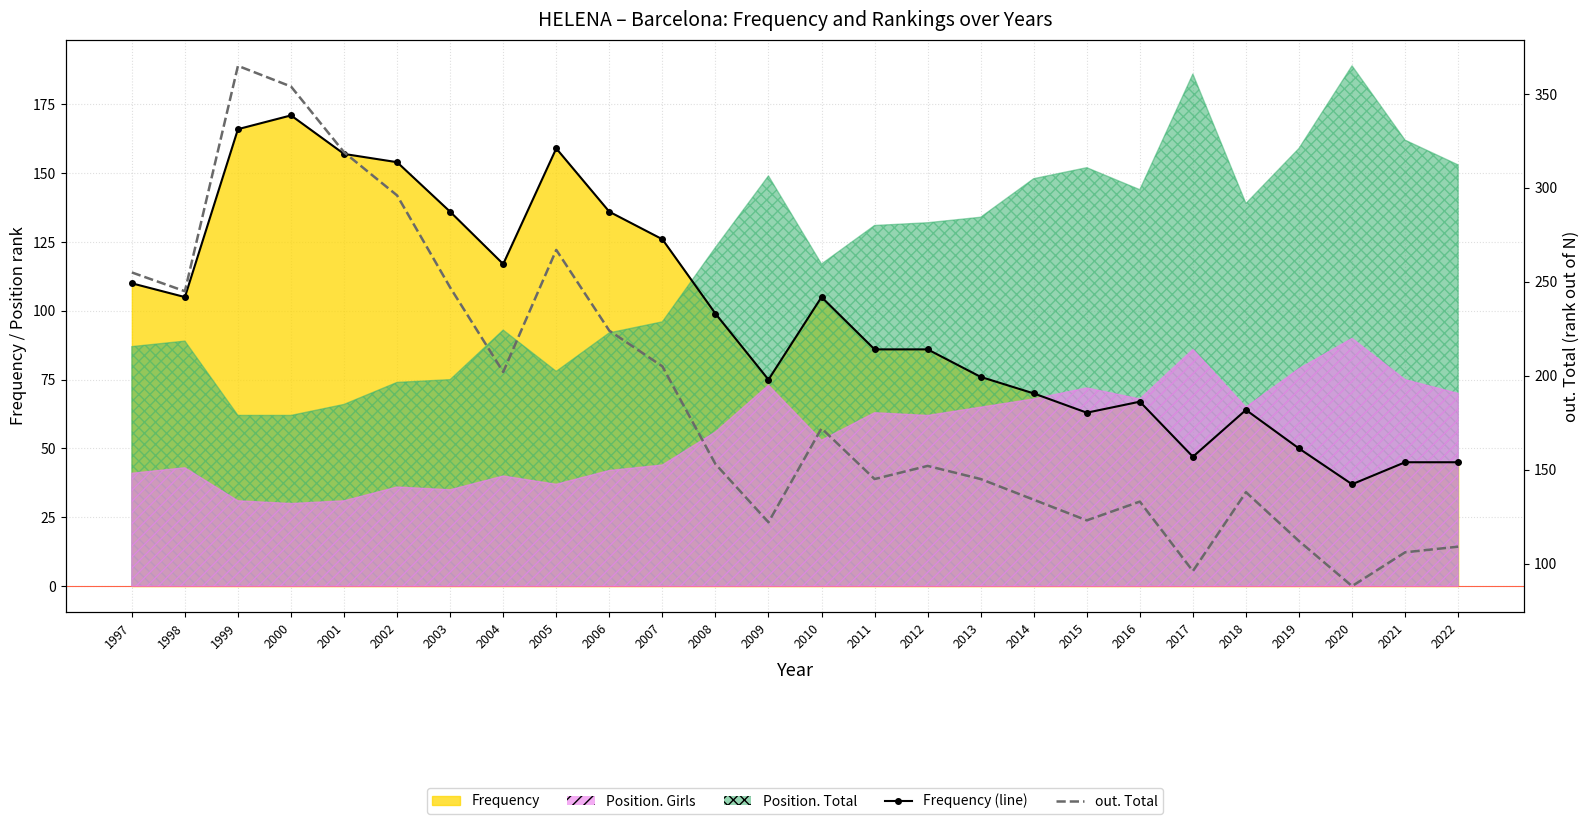

The out. Total series shows 96 at 2017. True or false?

True